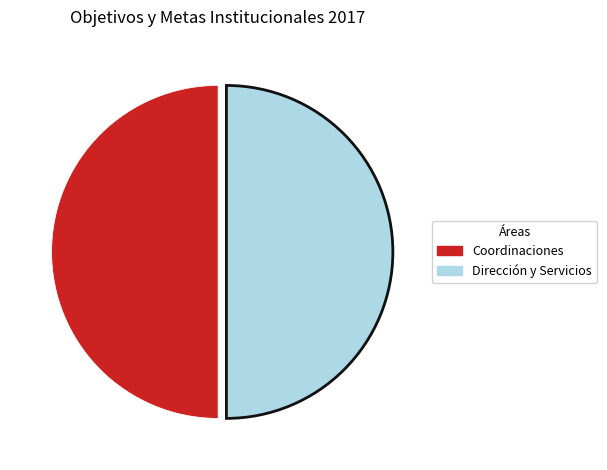

Does any single category account for the majority?

No